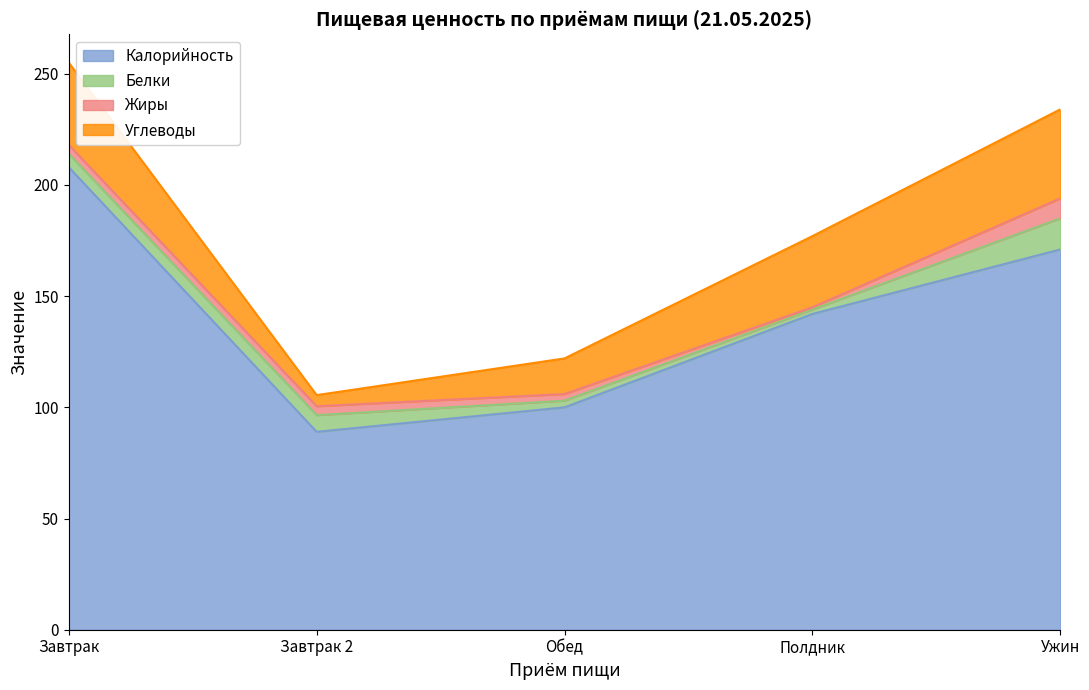

Reading right to left, list all the values displayed in this chart.

Калорийность: 171.0	142.0	100.0	89.0	208.0
Белки: 14.0	2.0	3.0	7.5	6.0
Жиры: 9.0	1.0	3.0	4.0	4.0
Углеводы: 40.0	32.0	16.0	5.0	37.0